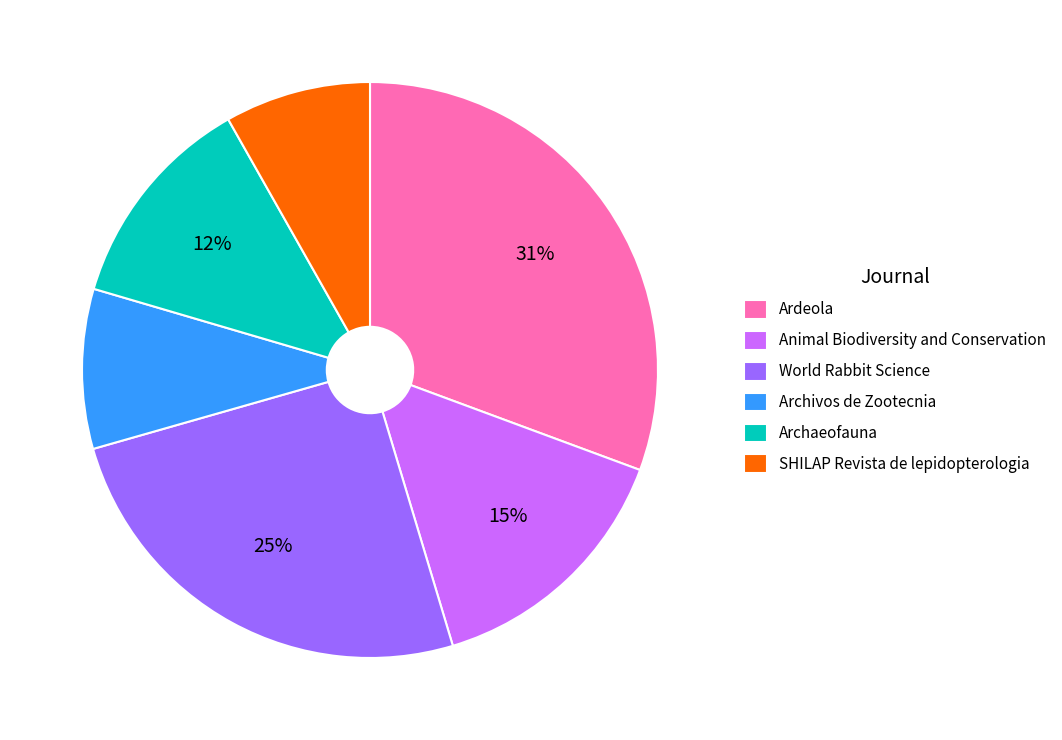

The SHILAP Revista de lepidopterologia slice represents 8% of the pie. True or false?

True